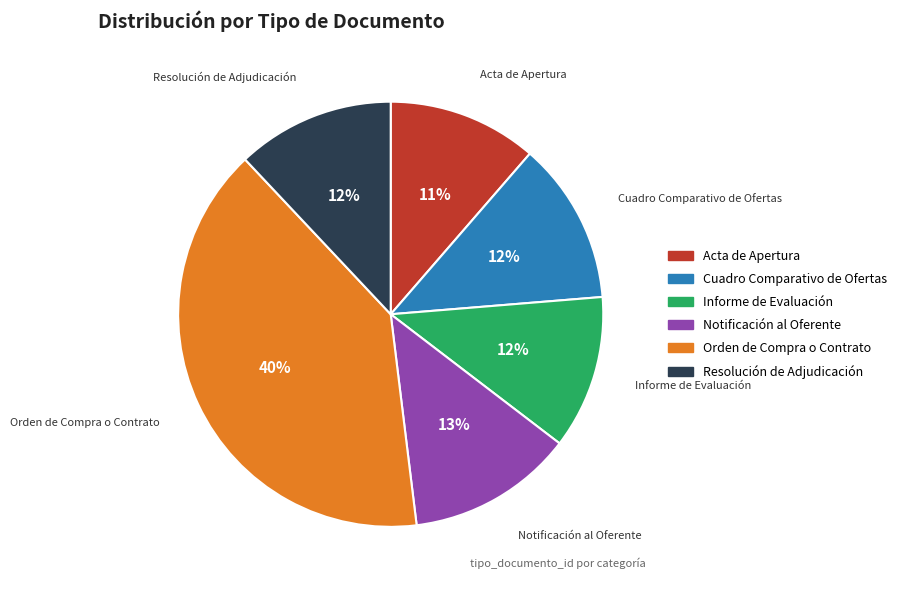

Between Orden de Compra o Contrato and Informe de Evaluación, which is larger?

Orden de Compra o Contrato